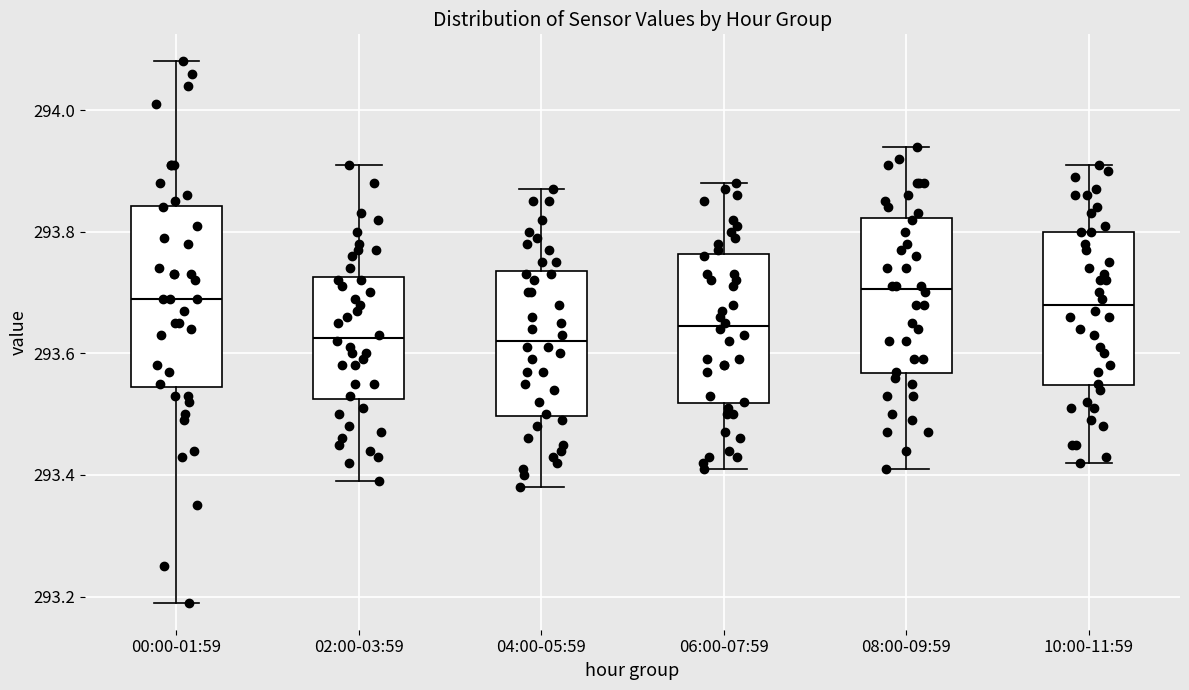

Reading left to right, transcribe this box plot: for each box, give where its median line is, the range the box spans, and where its two whiskers end, as read against the y-axis. The values are not printed on the chart, so give them approximately, as read against the axis.

00:00-01:59: median 293.70, box 293.54 to 293.84, whiskers 293.20 to 294.08
02:00-03:59: median 293.62, box 293.52 to 293.72, whiskers 293.40 to 293.92
04:00-05:59: median 293.62, box 293.50 to 293.74, whiskers 293.38 to 293.88
06:00-07:59: median 293.64, box 293.52 to 293.76, whiskers 293.42 to 293.88
08:00-09:59: median 293.70, box 293.56 to 293.82, whiskers 293.42 to 293.94
10:00-11:59: median 293.68, box 293.54 to 293.80, whiskers 293.42 to 293.92